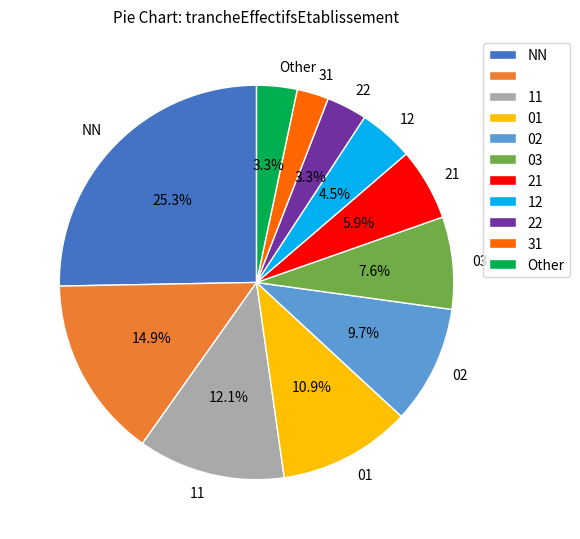

Does any single category account for the majority?

No